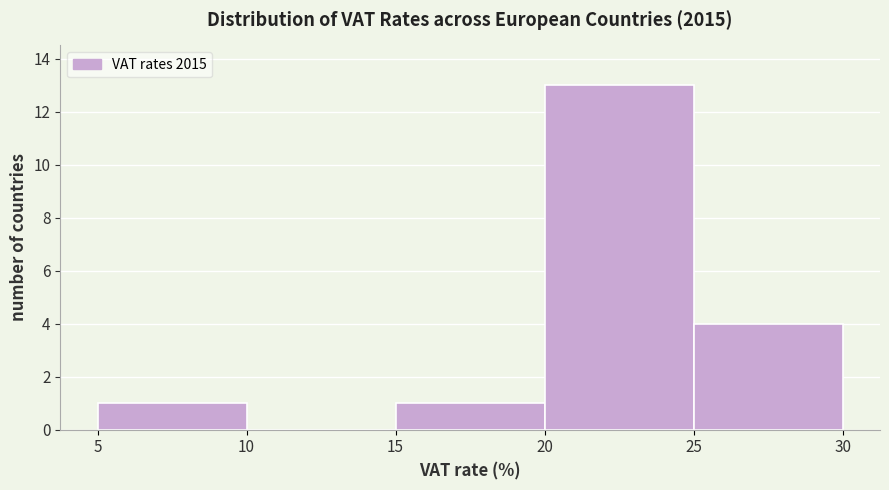

What is the height of the bar covering 20 to 25 on the x-axis? The values are not printed on the chart, so give them approximately, as read against the axis.

13